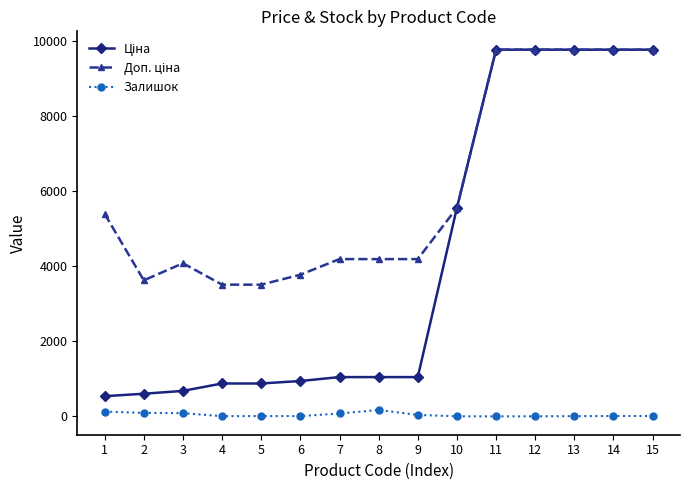

True or false: Залишок has more than 0 points higher than both neighbors.

True